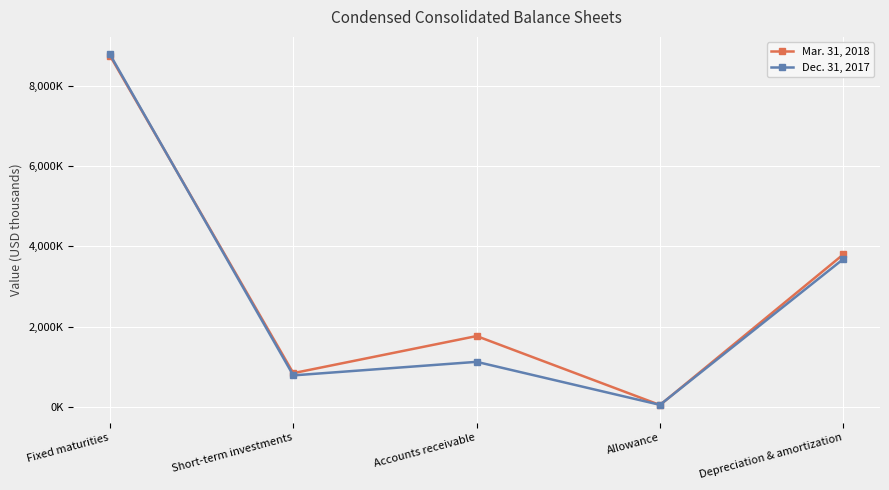

Which category has the lowest value in the Dec. 31, 2017 series?

Allowance